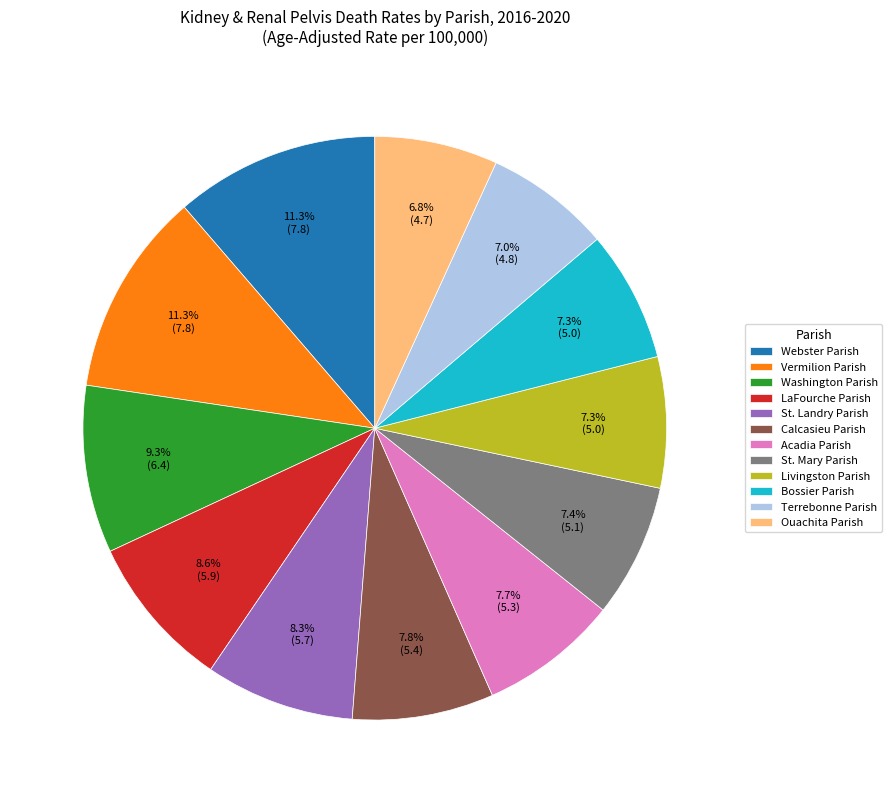

Between Bossier Parish and Calcasieu Parish, which is larger?

Calcasieu Parish